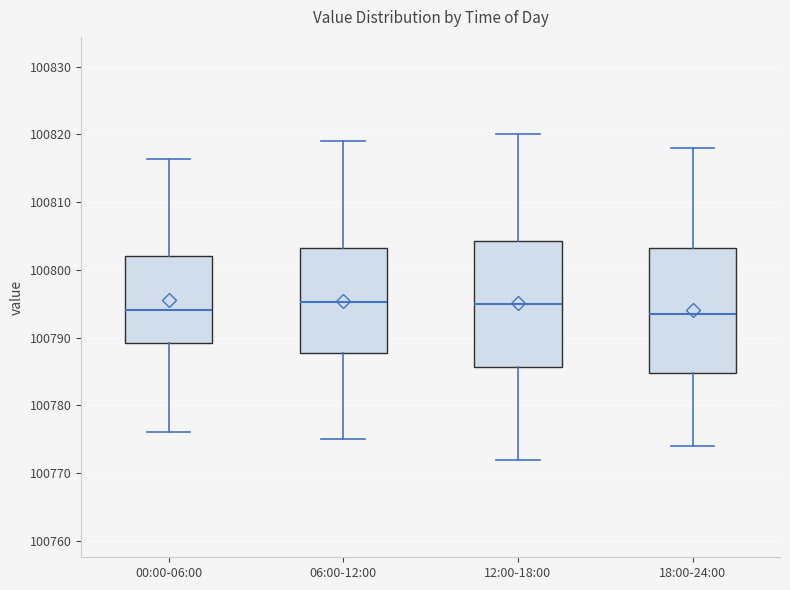

Where does the upper whisker of the box for 00:00-06:00 end on the y-axis? The values are not printed on the chart, so give them approximately, as read against the axis.

100816